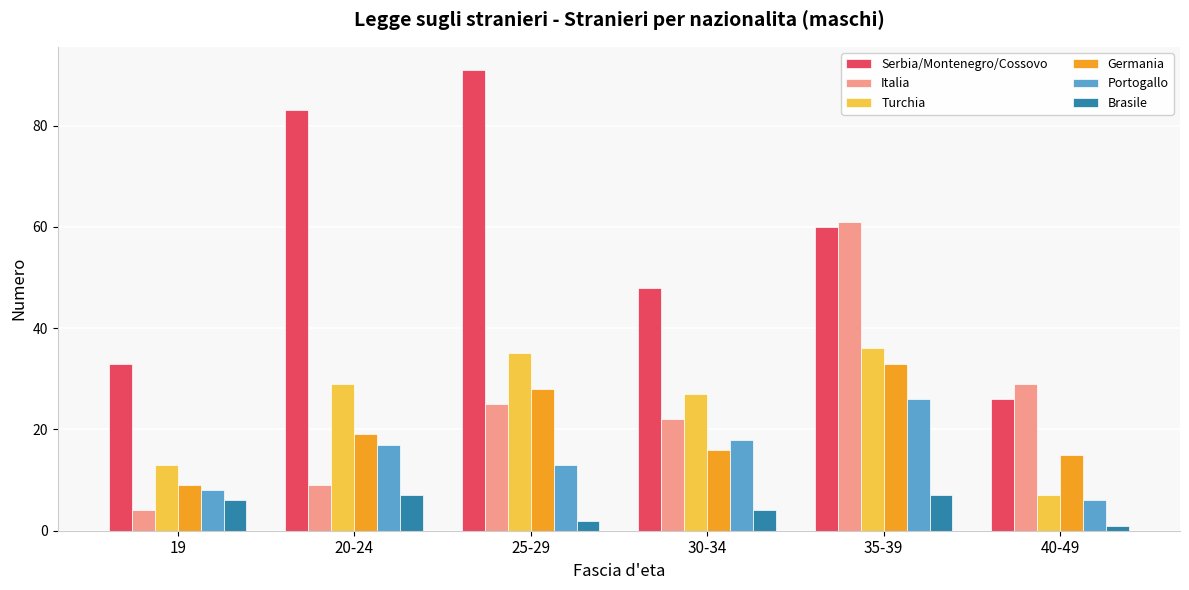

How many bars are there in each group?

6